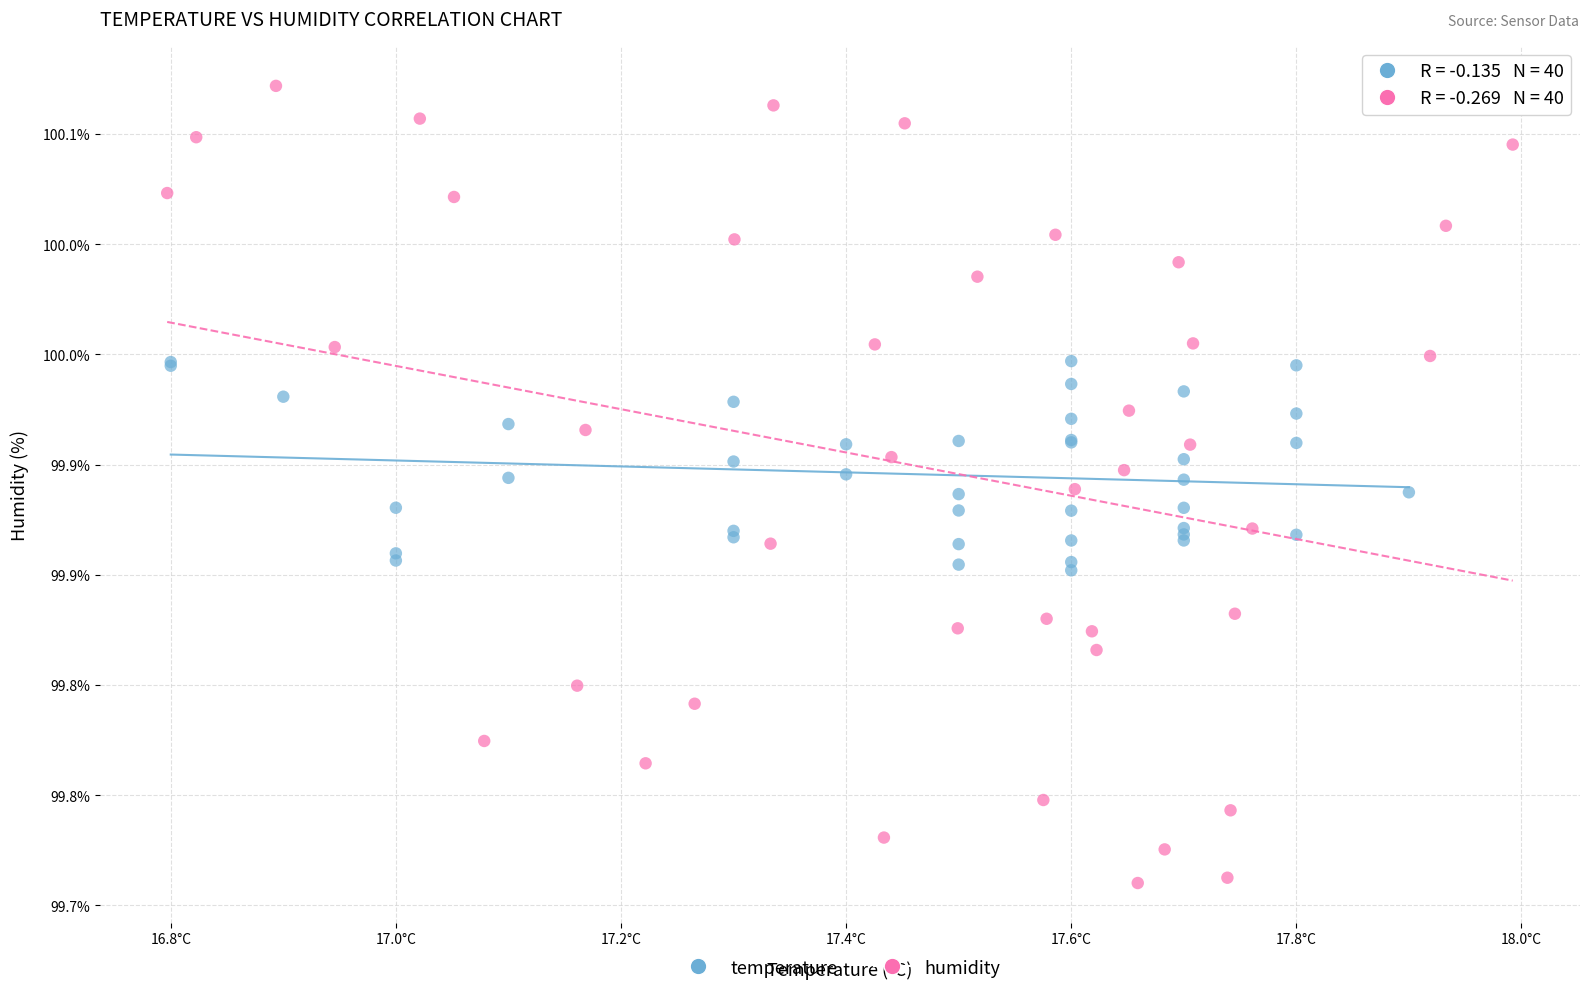

Which series contains the lowest Y value?

humidity